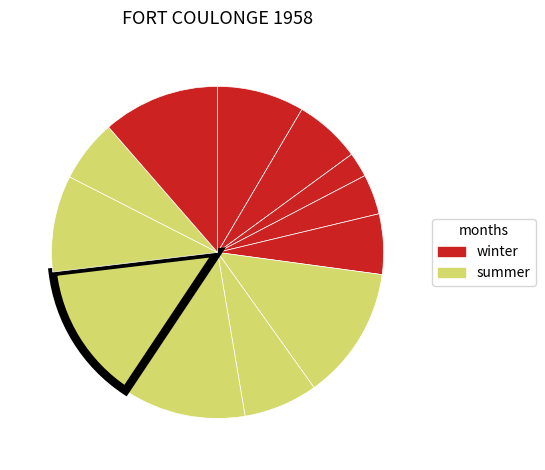

How many slices are in this pie chart?

12